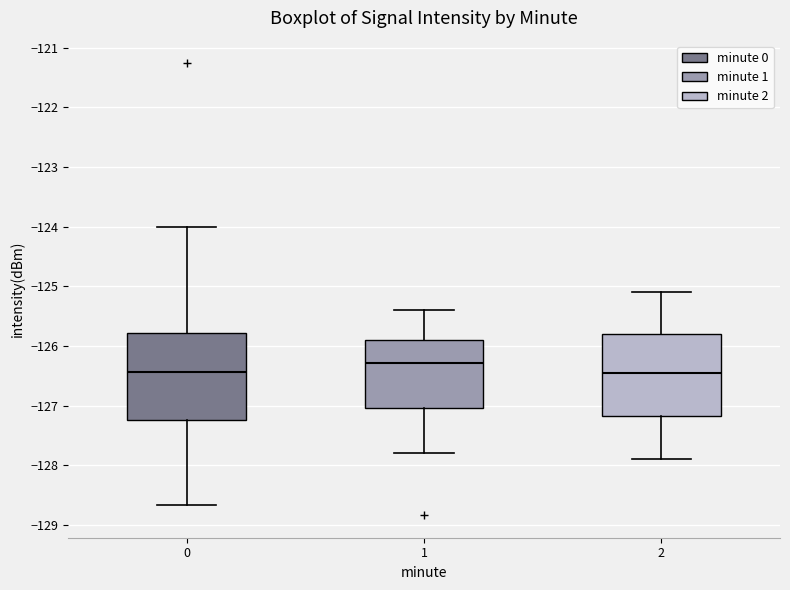

Where is the upper edge of the box at x = 2 on the y-axis? The values are not printed on the chart, so give them approximately, as read against the axis.

-125.8